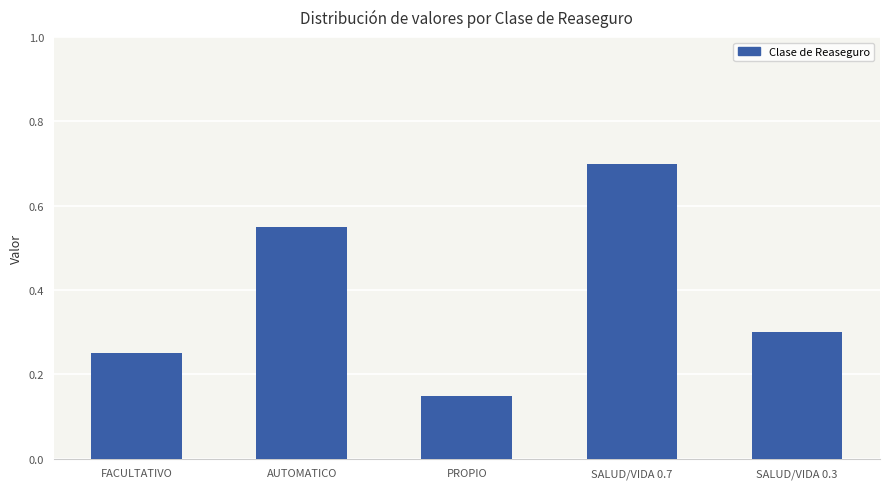

How many values are between 0 and 1?

5